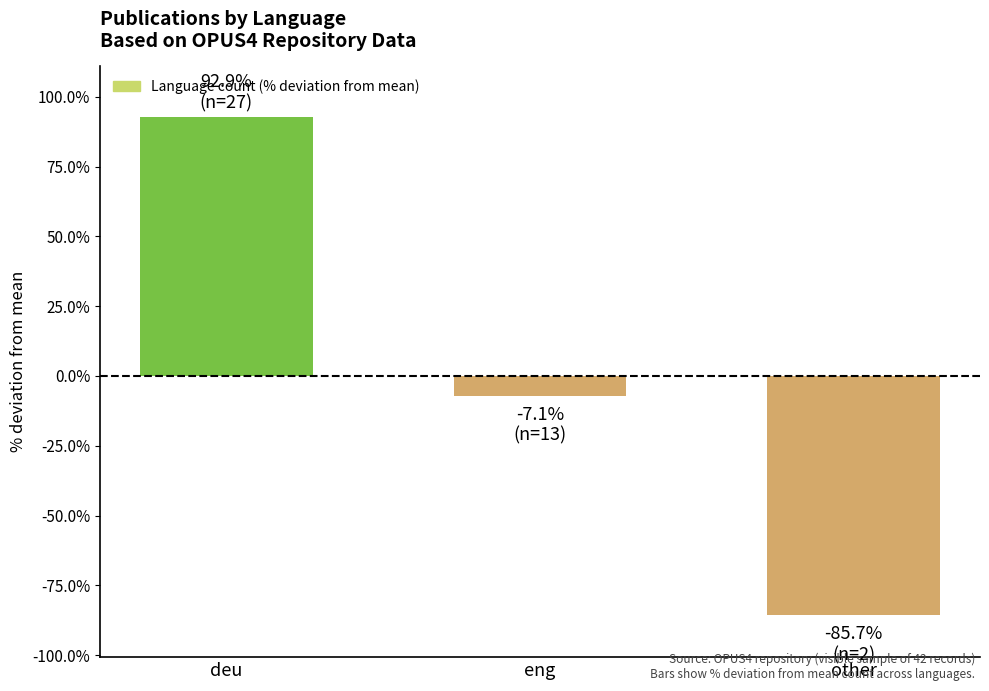

How many values are below -7?

2